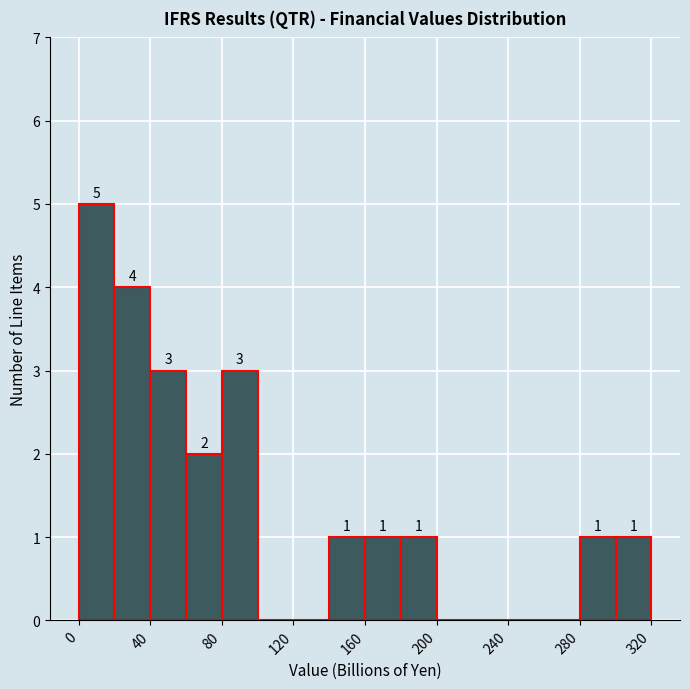

Over which range of the x-axis is the bar tallest?

0 to 20